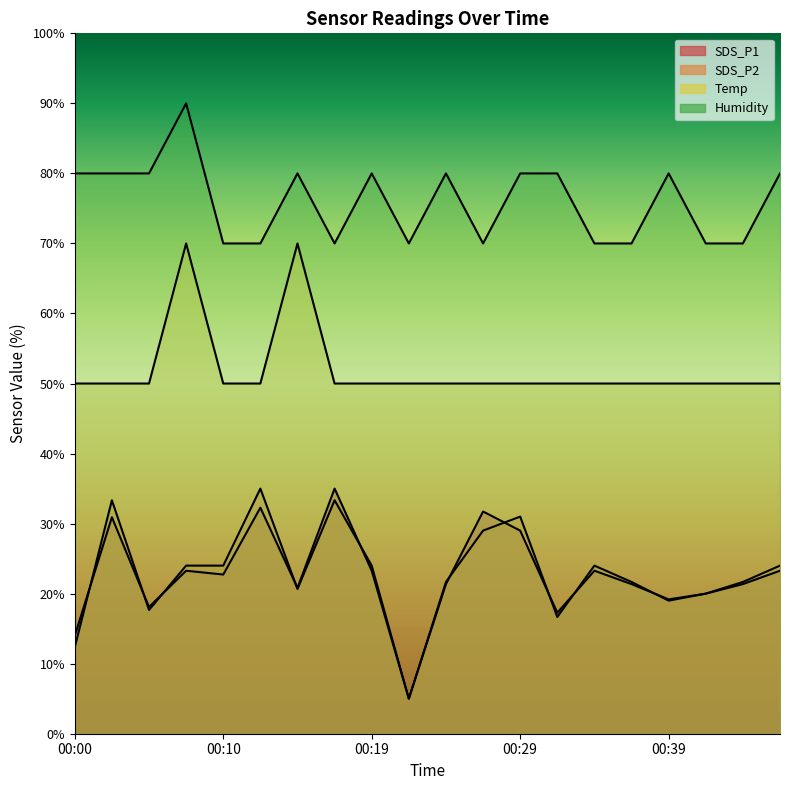

What is the difference between the maximum and minimum values in the SDS_P2 series?

30.0